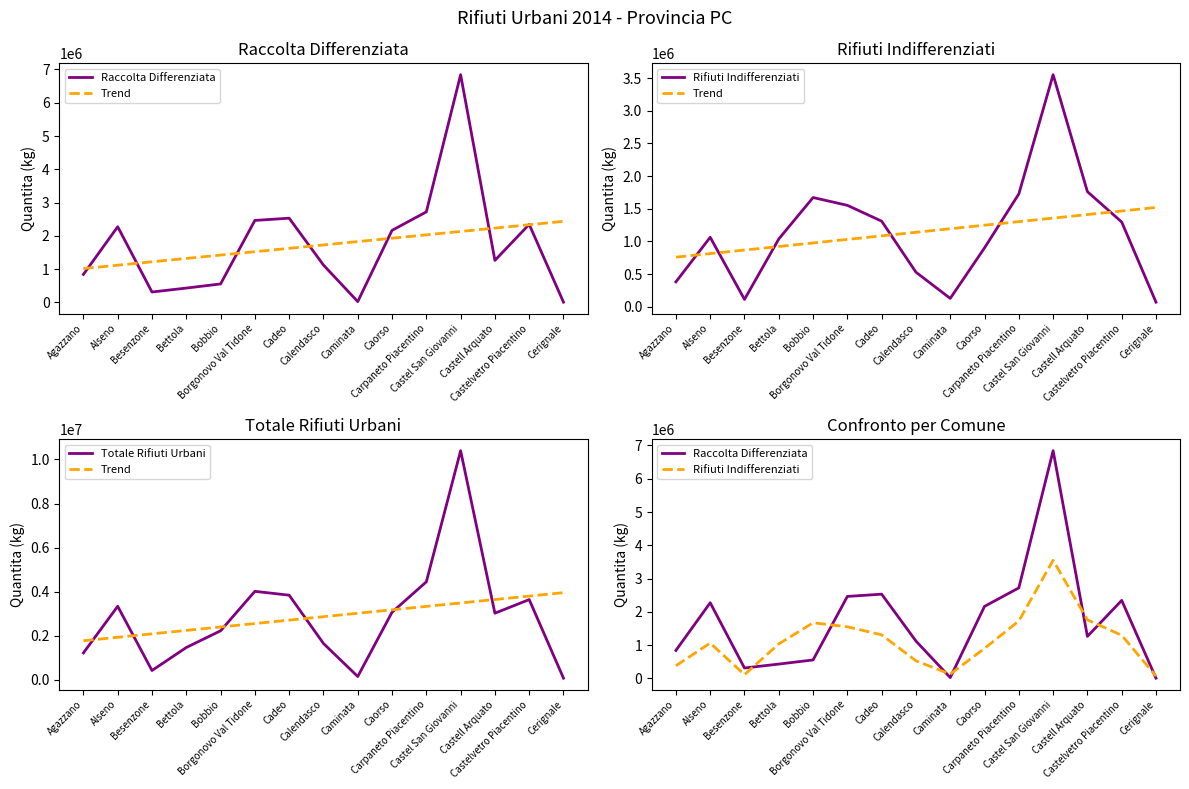

At which category is the sum across all series the highest?

Castel San Giovanni